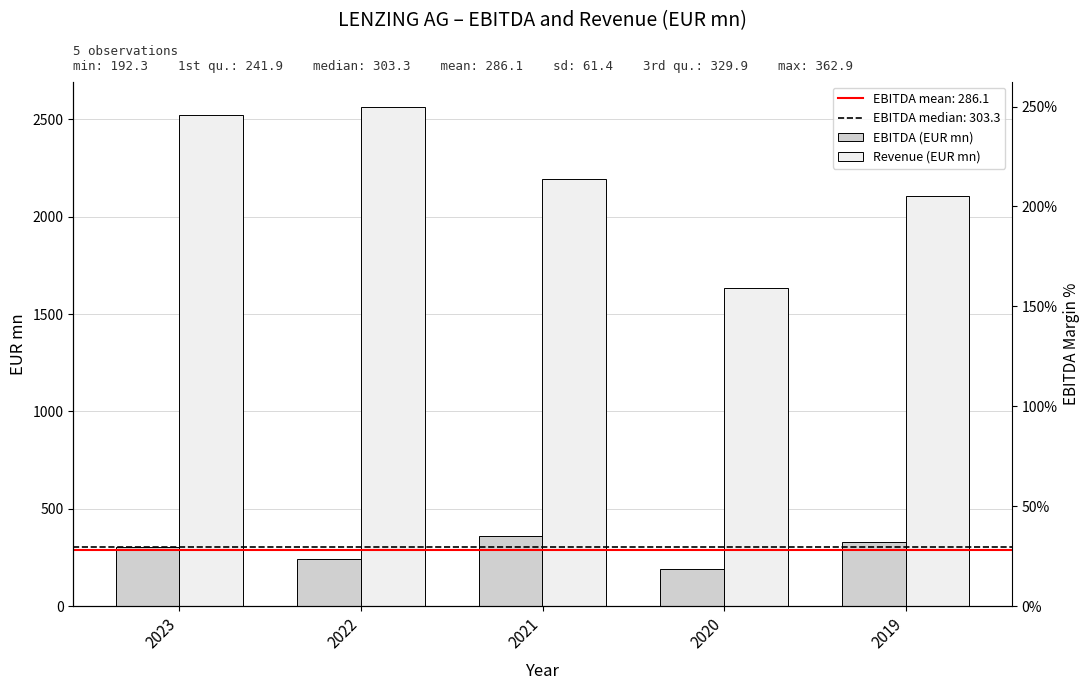

Are the bars horizontal?

No